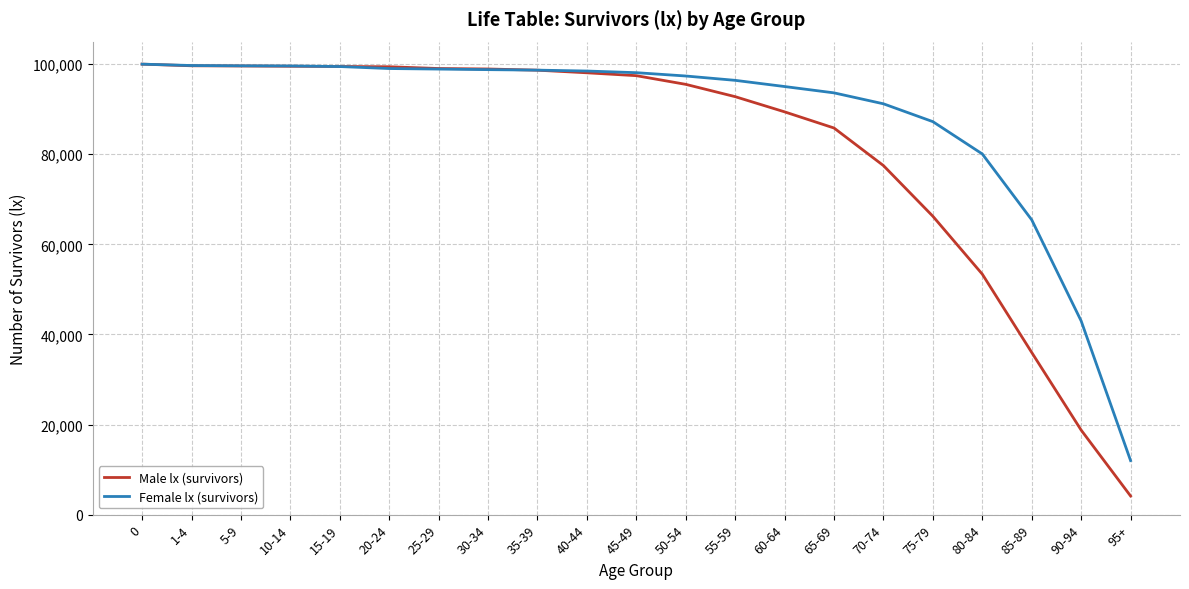

What is the sum of all Male lx (survivors) values?

1709322